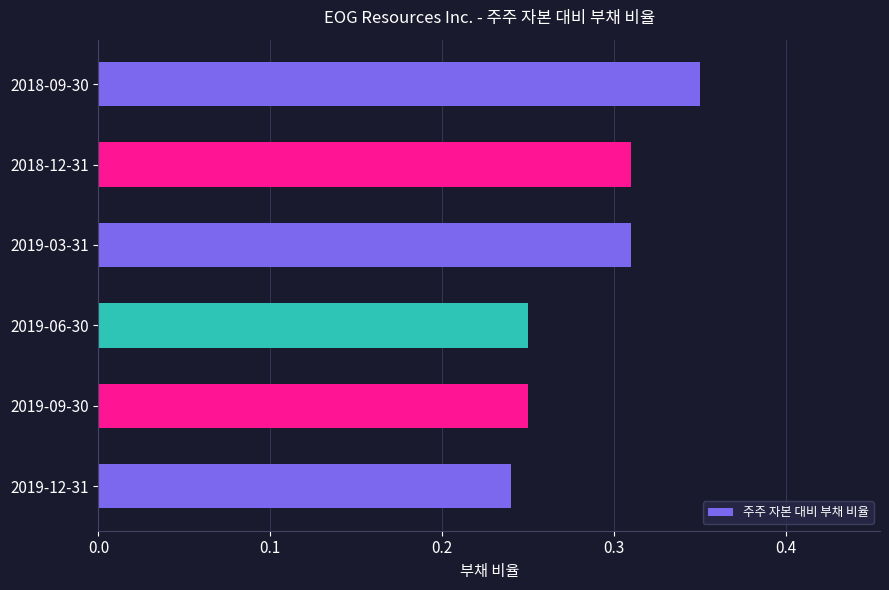

How many distinct data groups are displayed?

1